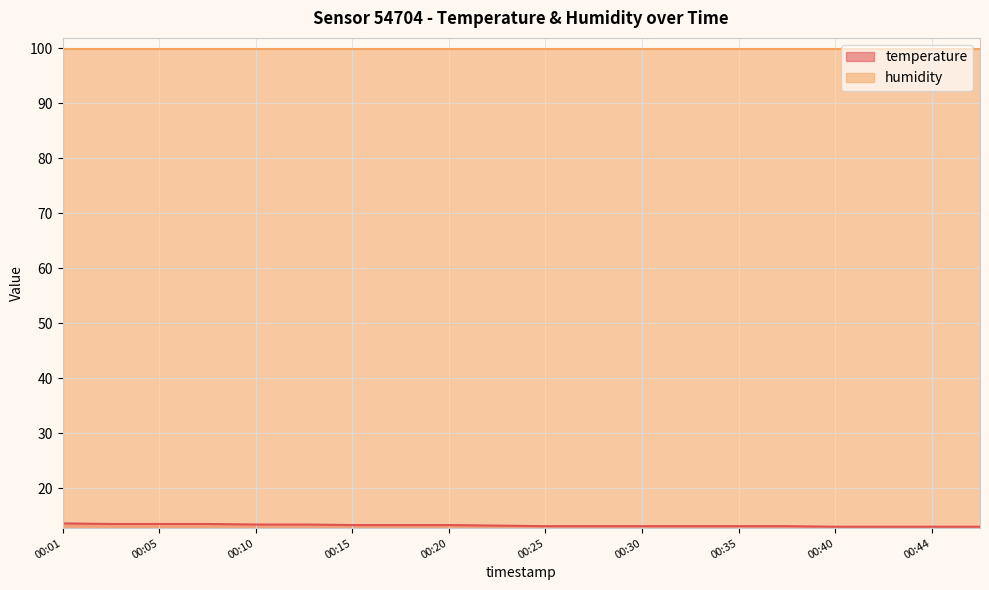

Between 00:18 and 00:44, which is larger?

00:18